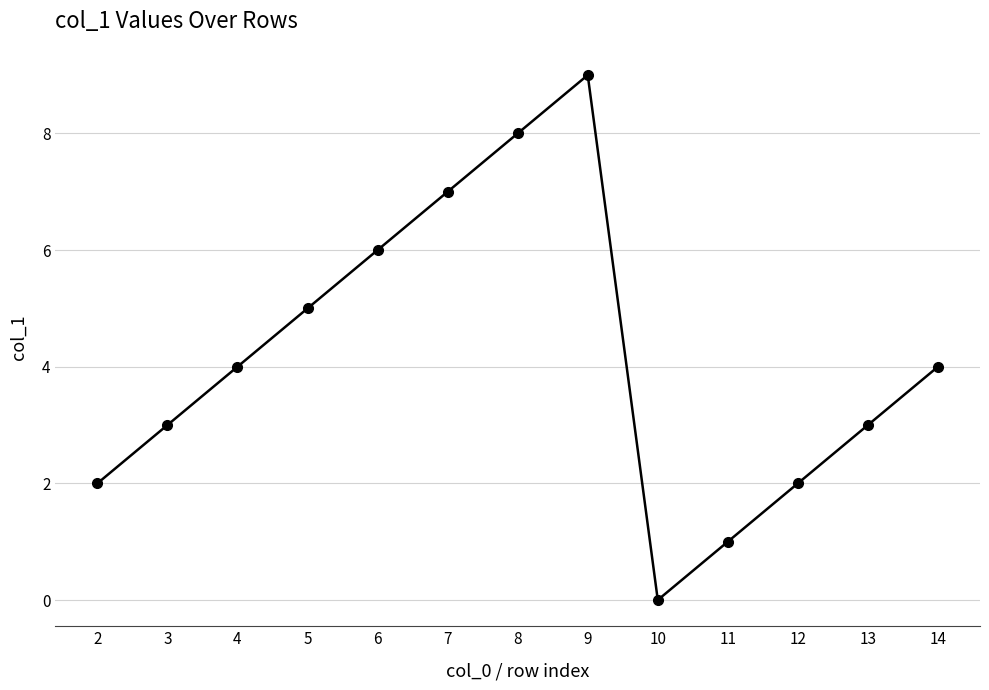

What is the difference between the second highest and second lowest values?

7